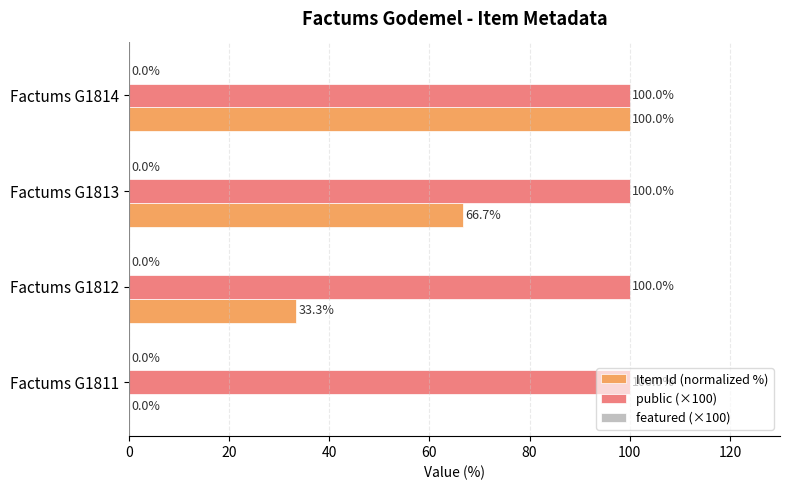

The Item Id (normalized %) series shows 100.0 at Factums G1814. True or false?

True